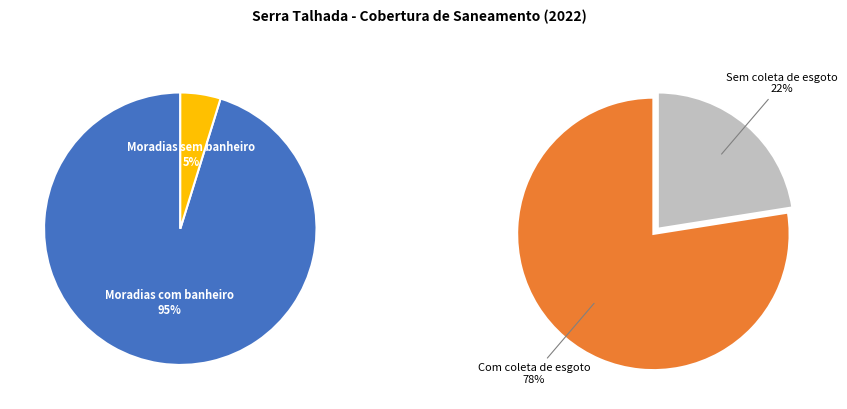

To the nearest percent, what is the combined percentage of Moradias sem banheiro and Moradias com banheiro?

100%